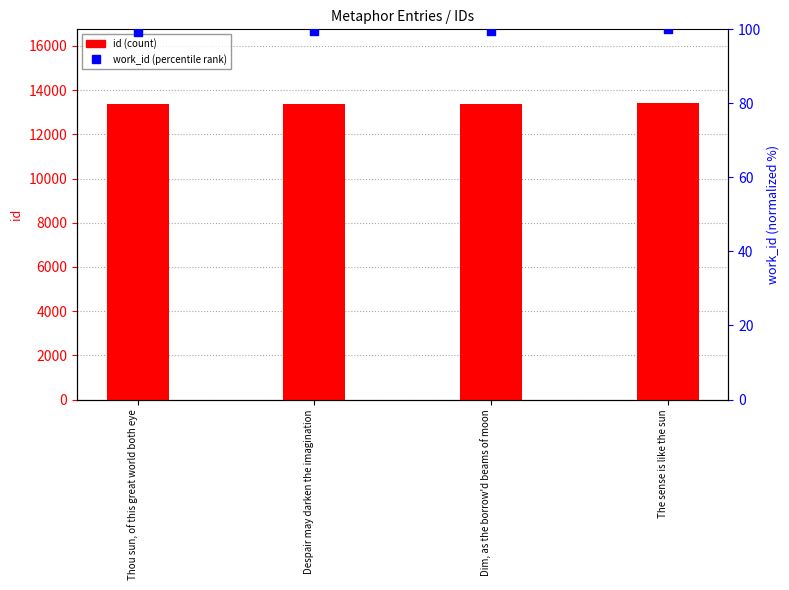

What are all the series names shown in the legend?

id, work_id